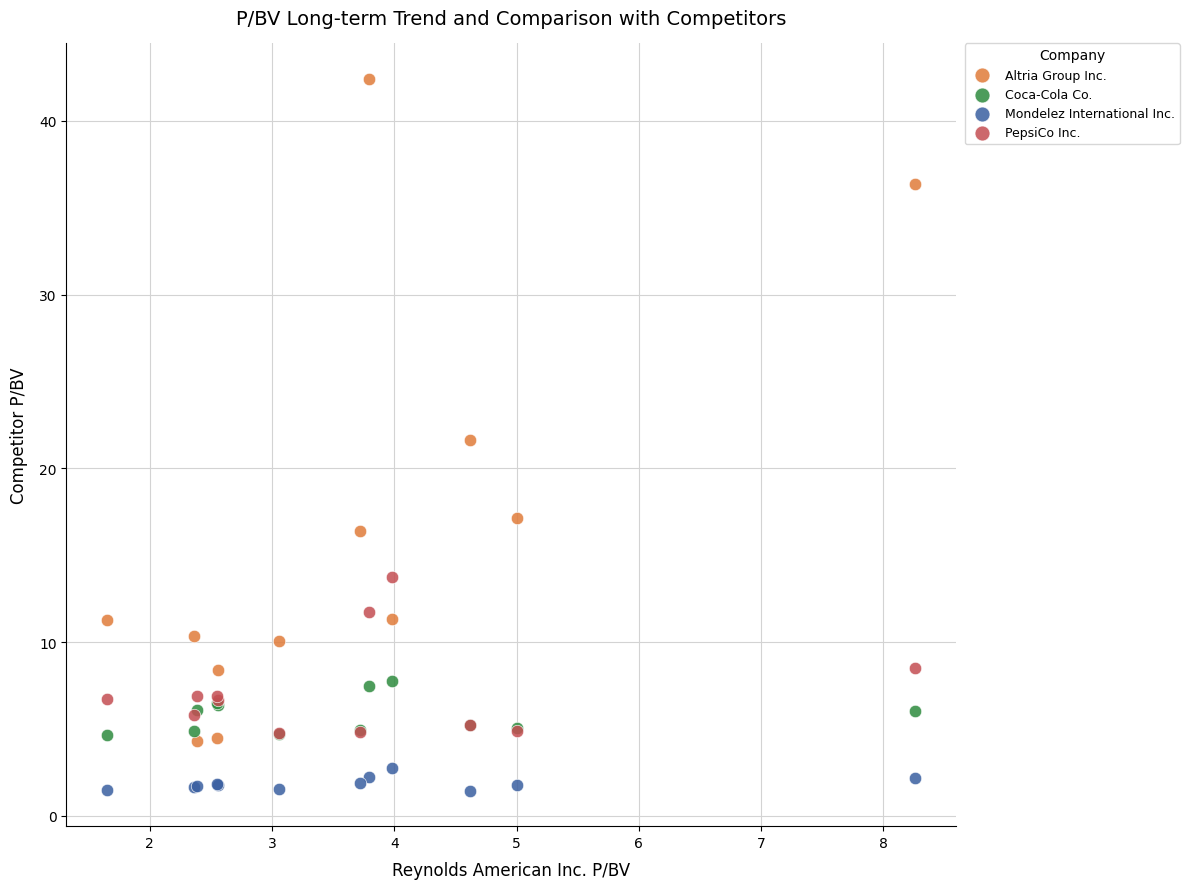

Which series contains the highest Y value?

Altria Group Inc.